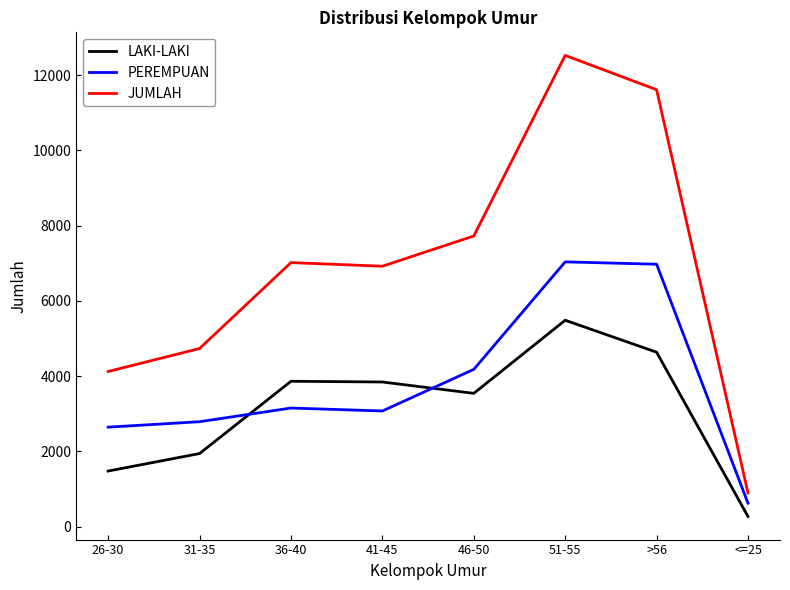

Is this an area chart (filled region under the line)?

No